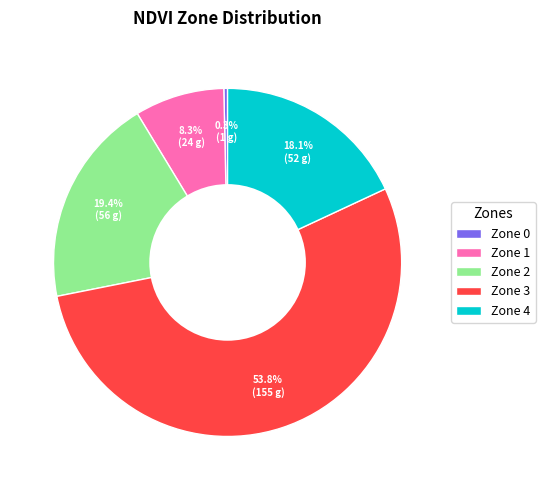

Count the number of slices in the pie.

5